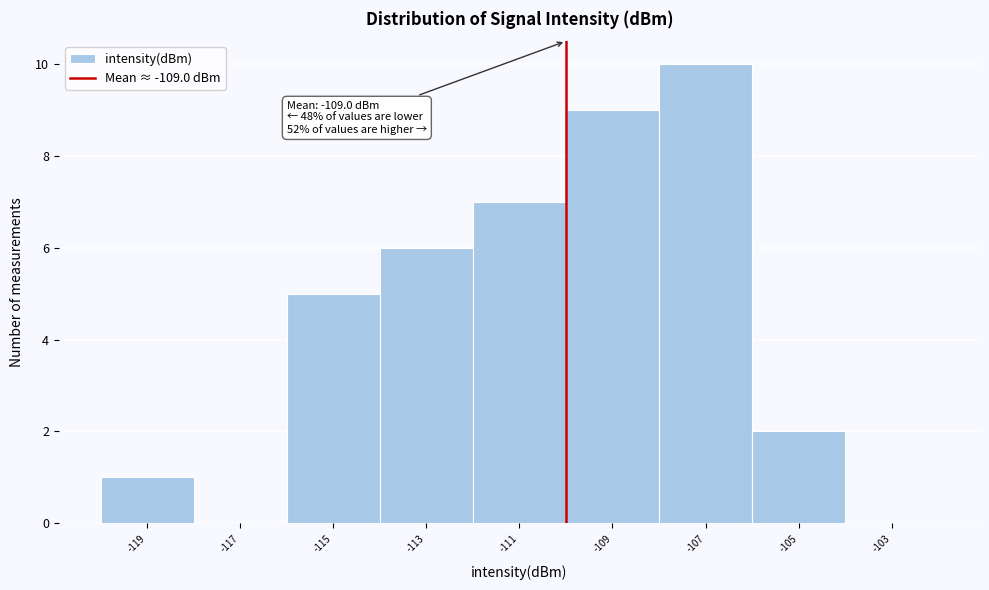

Reading right to left, list all the values displayed in this chart.

-103=0	-105=2	-107=10	-109=9	-111=7	-113=6	-115=5	-117=0	-119=1